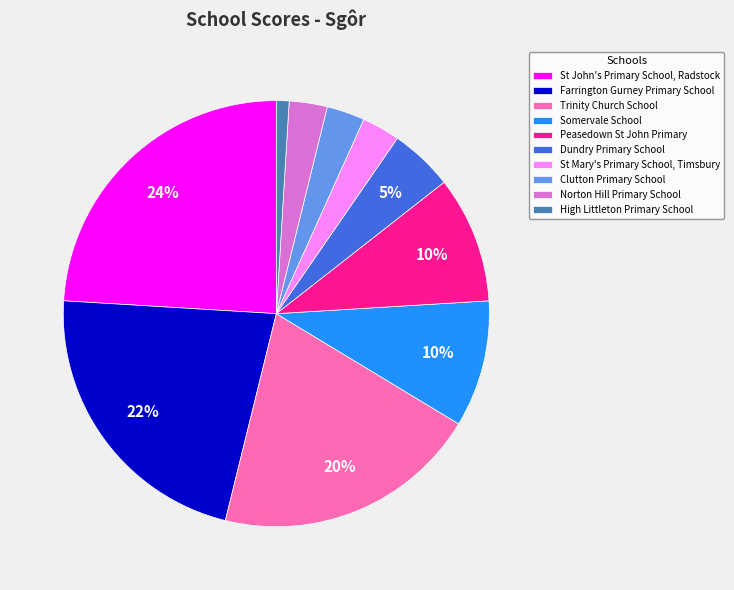

Is it true that Dundry Primary School is 5% of the pie?

True